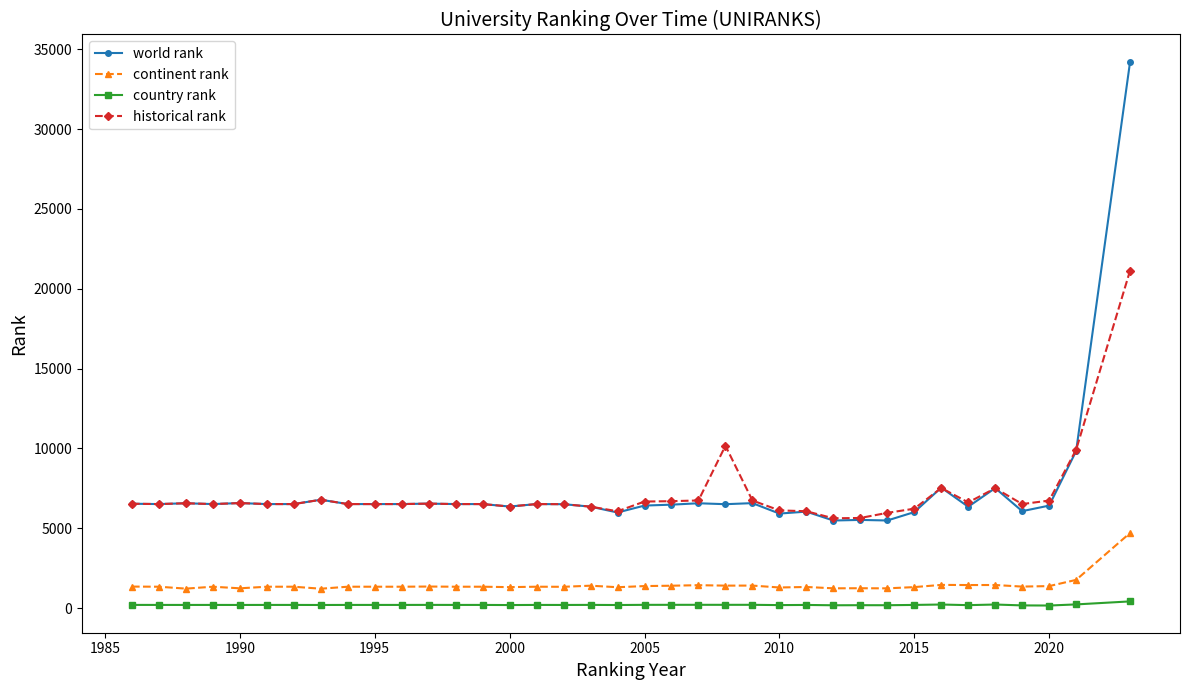

True or false: continent rank has more than 0 points higher than both neighbors.

True